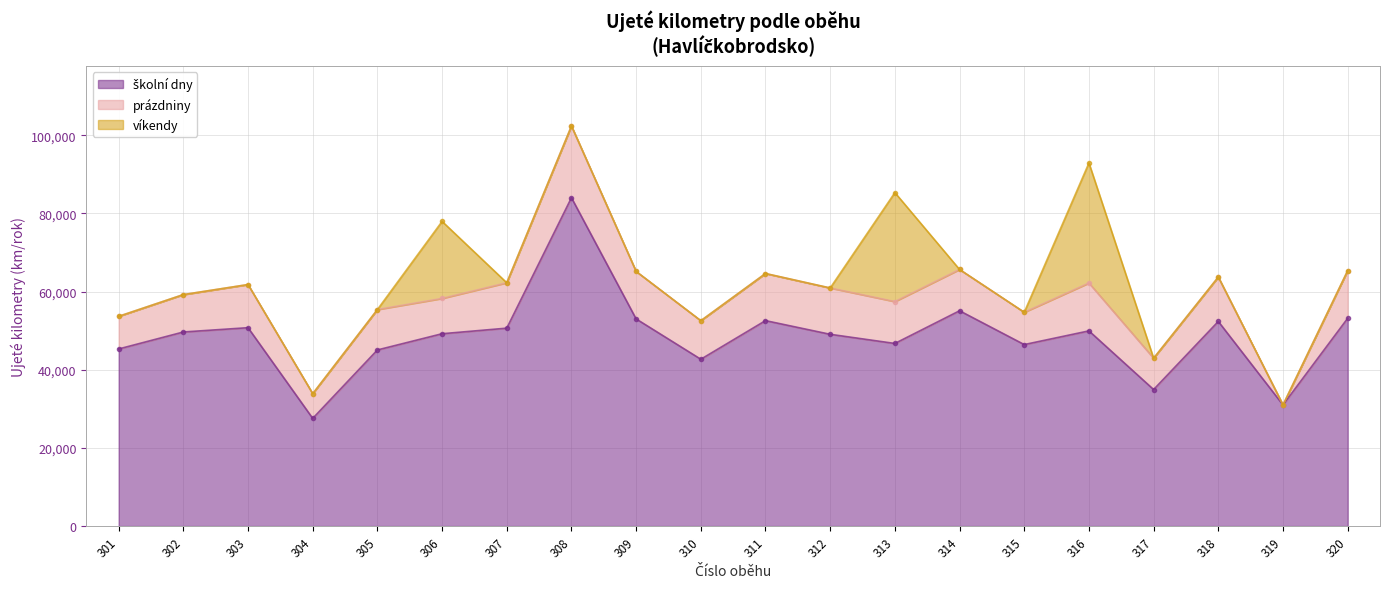

The prázdniny series shows 12187.1 at 320. True or false?

True